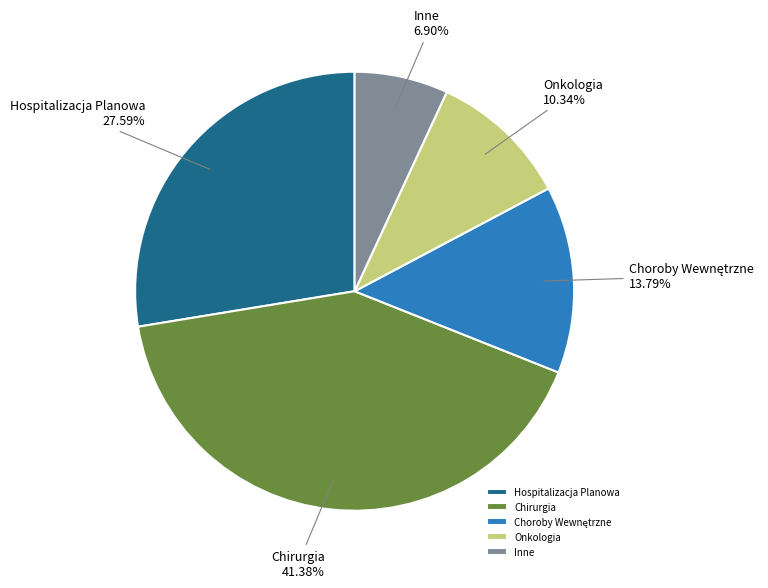

Is there a majority slice in this chart?

No